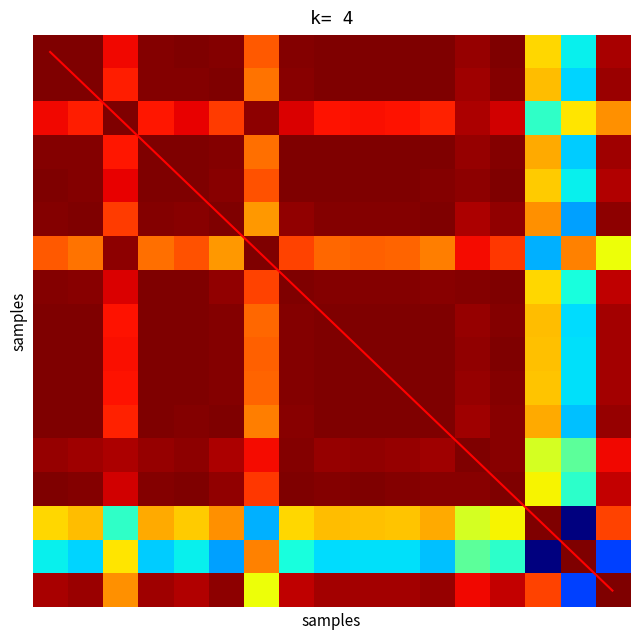

What is the average value of the diagonal series?

8.0